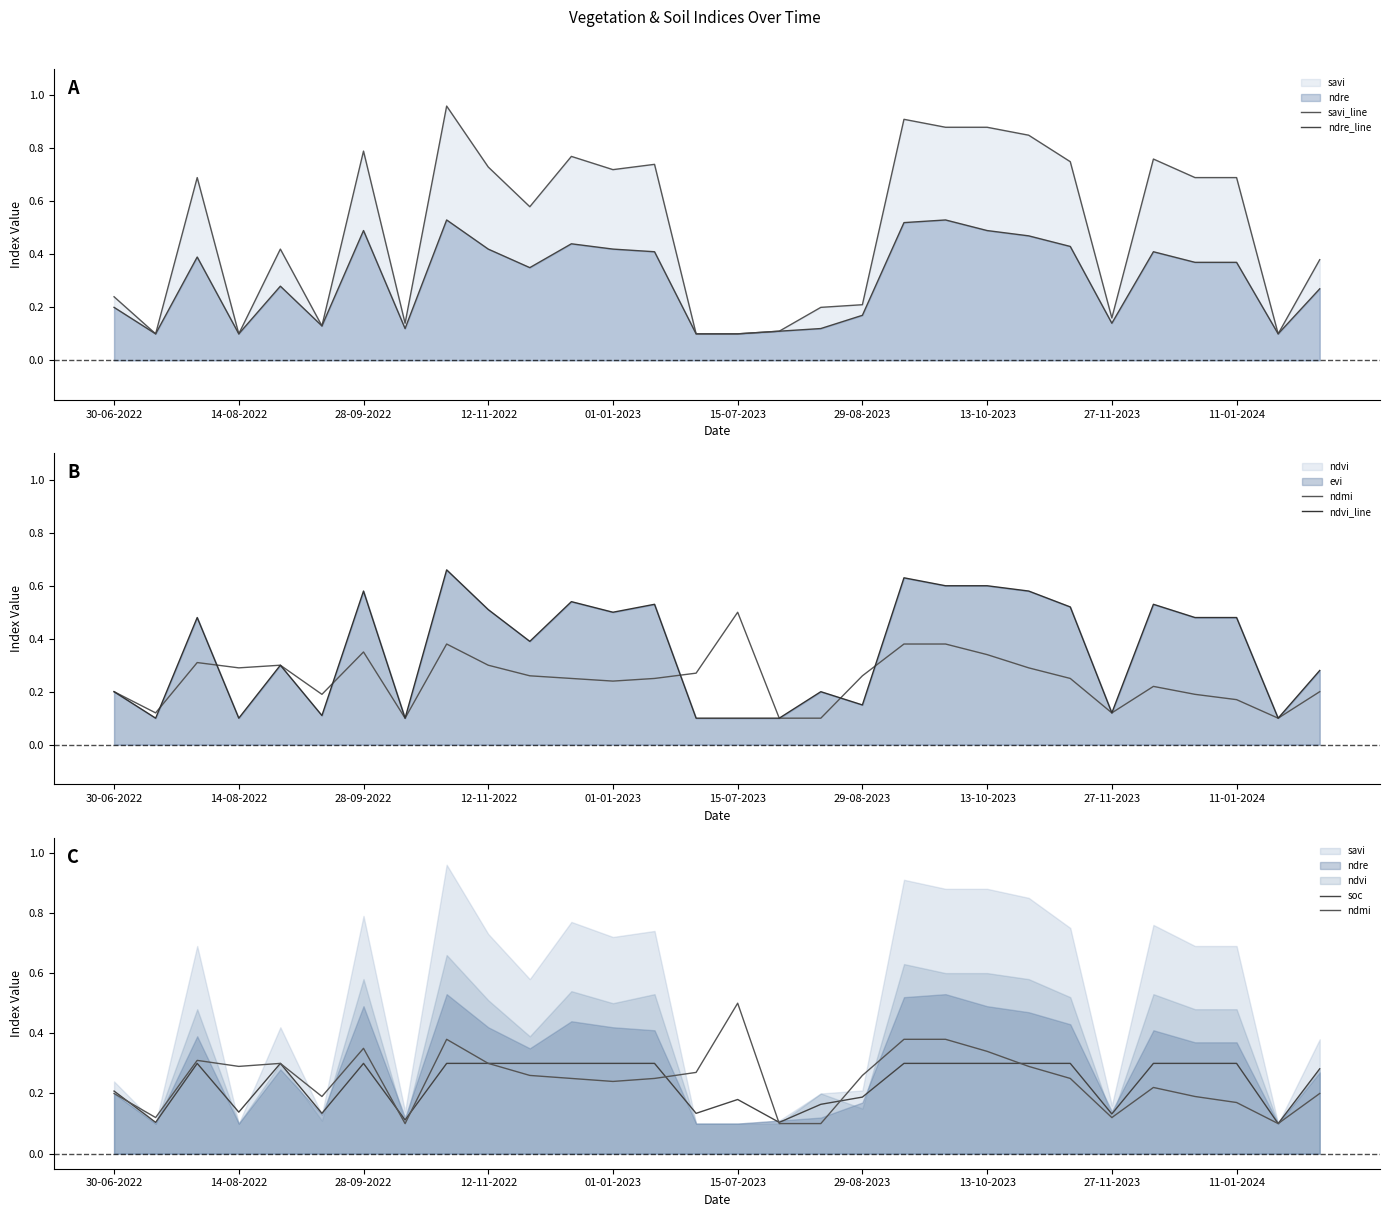

What position from the right is 20?

10